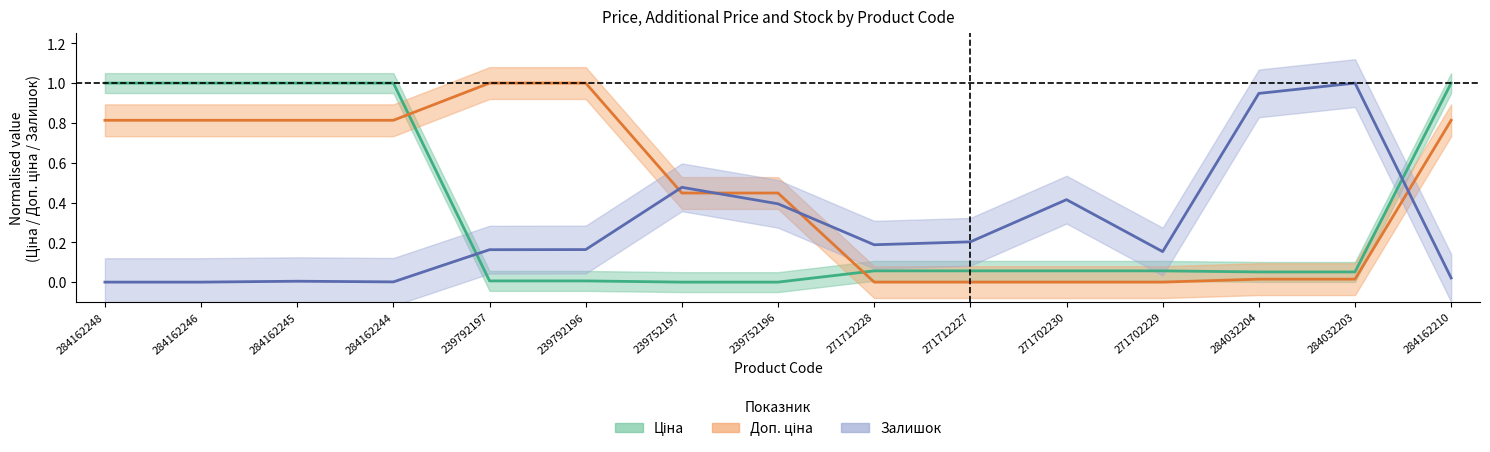

What is the spread (max minus min) of values at 271702229?

0.2